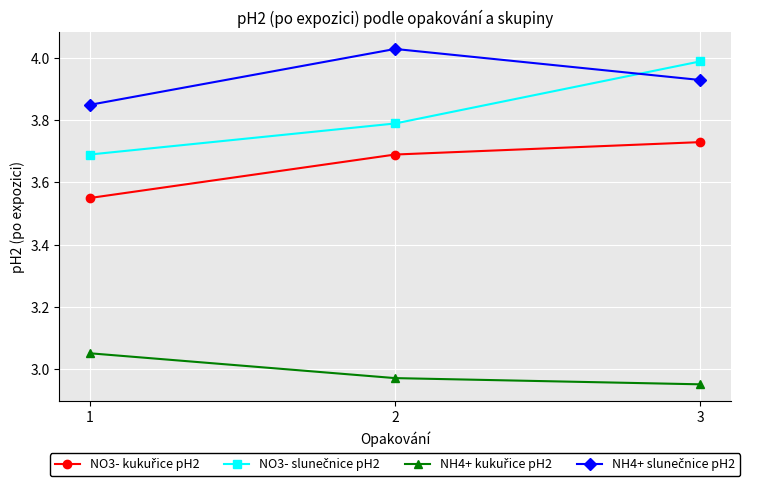

What is the total value across all series at 3?

14.6